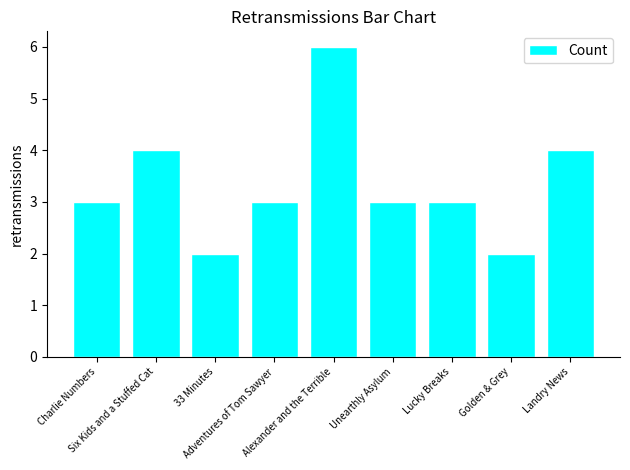

What is the difference between the maximum and minimum values?

4